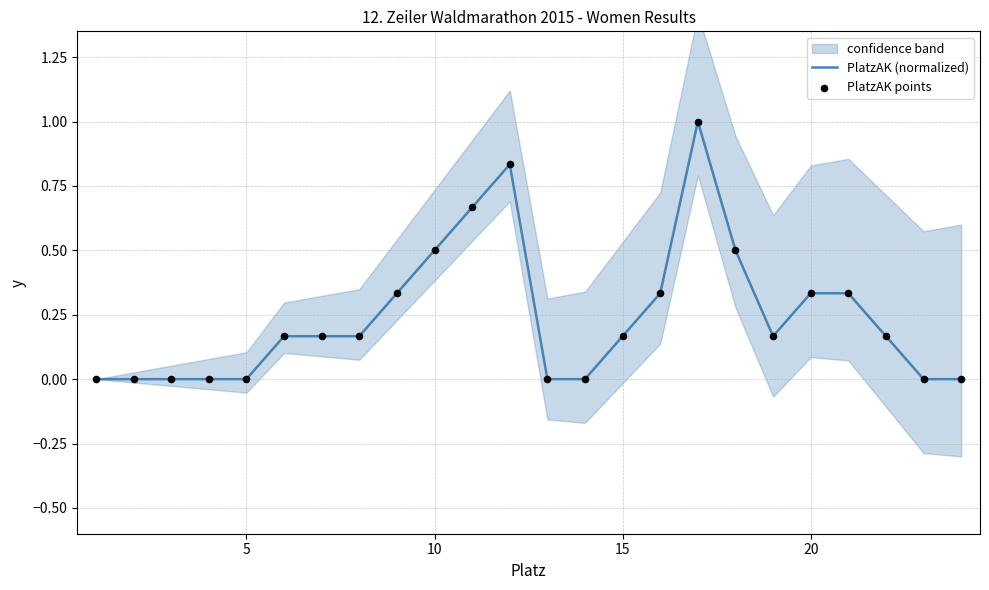

At how many categories does at least one series exceed 0?

15